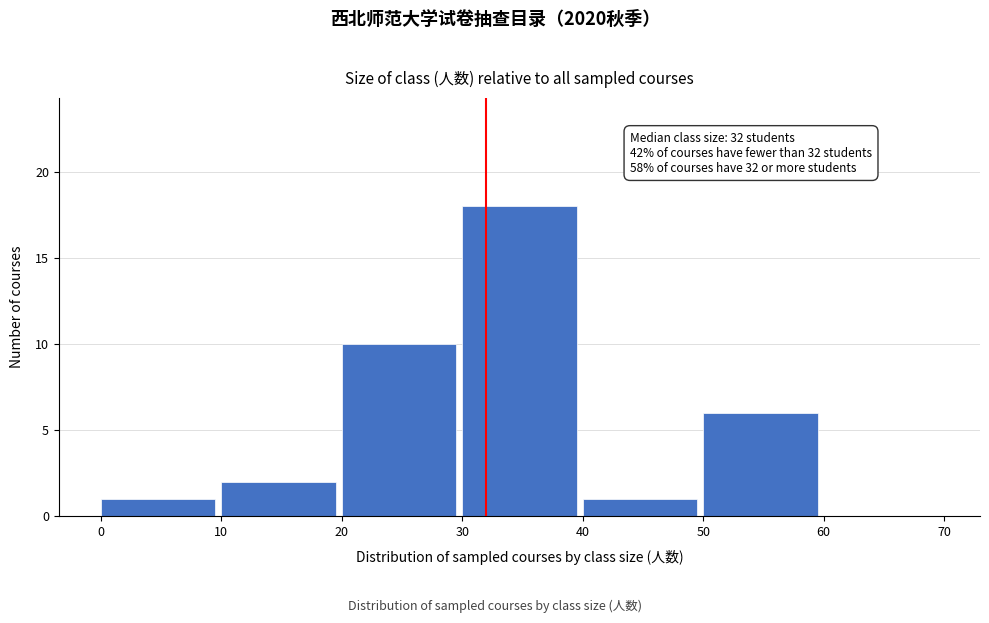

Which range on the x-axis has the tallest bar?

30 to 40